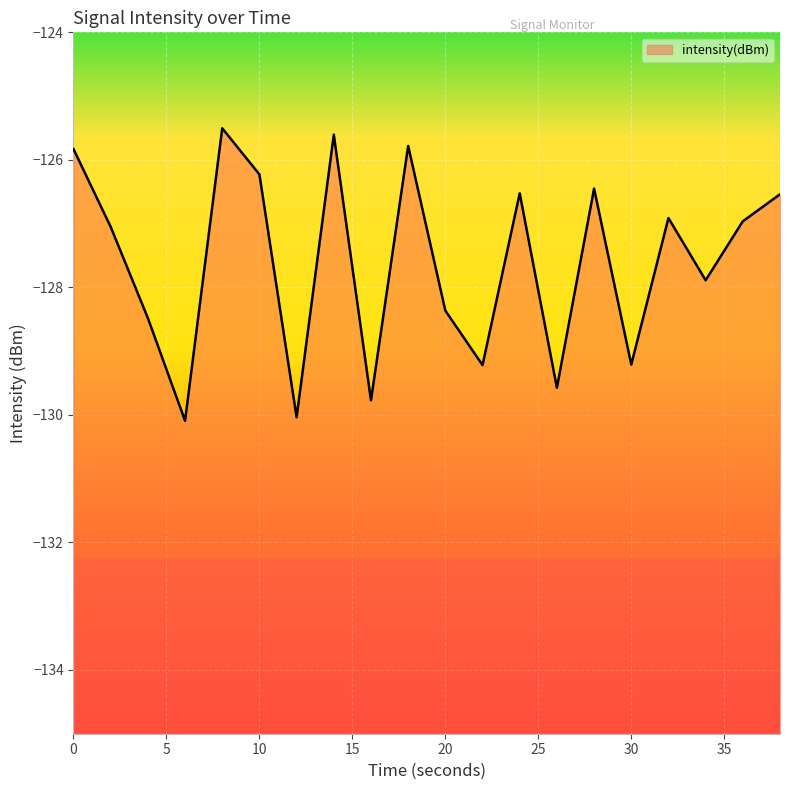

What is the smallest value displayed?

-130.1